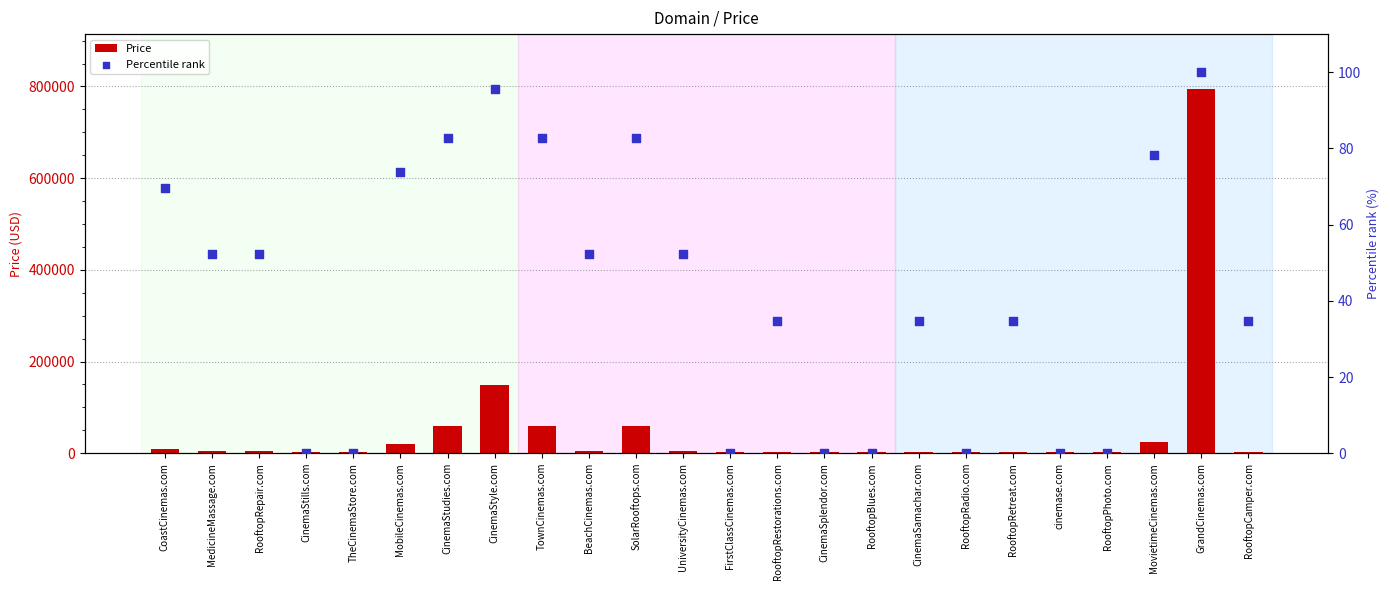

Which series reaches the minimum Y coordinate?

Percentile rank